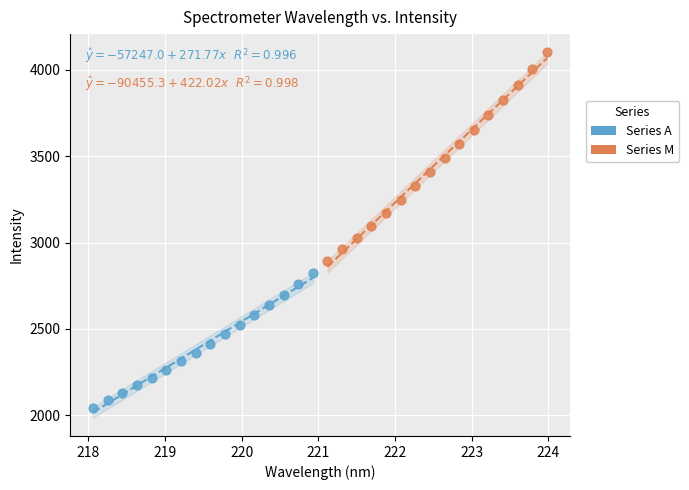

What are all the series names shown in the legend?

Series A, Series M